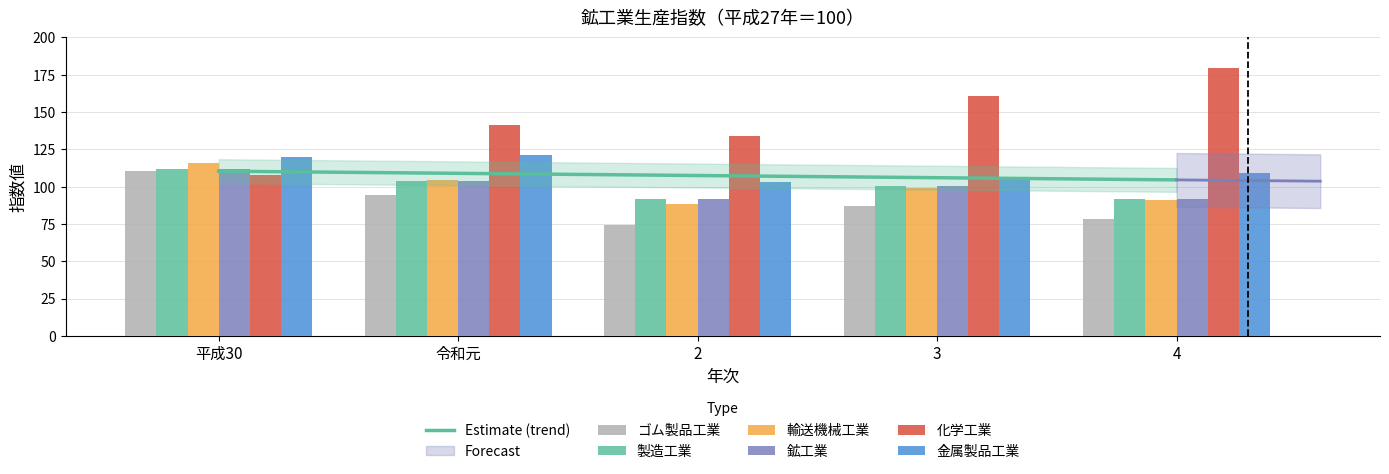

What is the sum of all 金属製品工業 values?

559.9